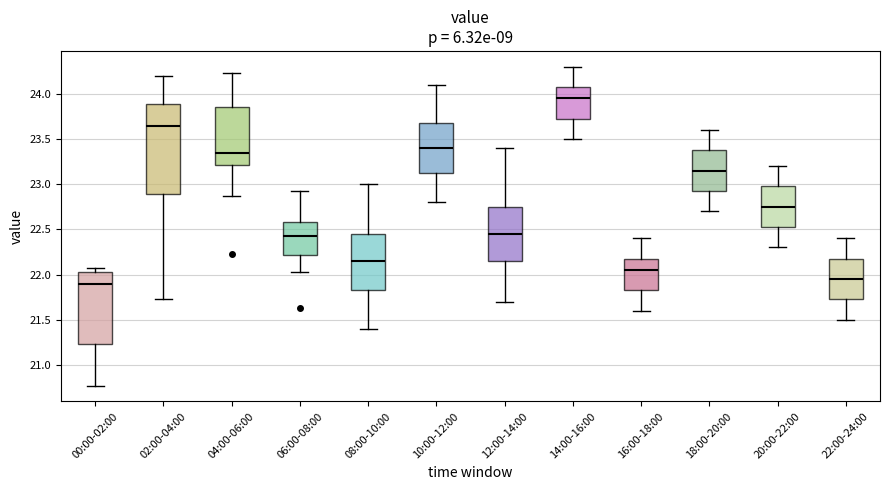

Where does the upper whisker of the box for 18:00-20:00 end on the y-axis? The values are not printed on the chart, so give them approximately, as read against the axis.

23.60